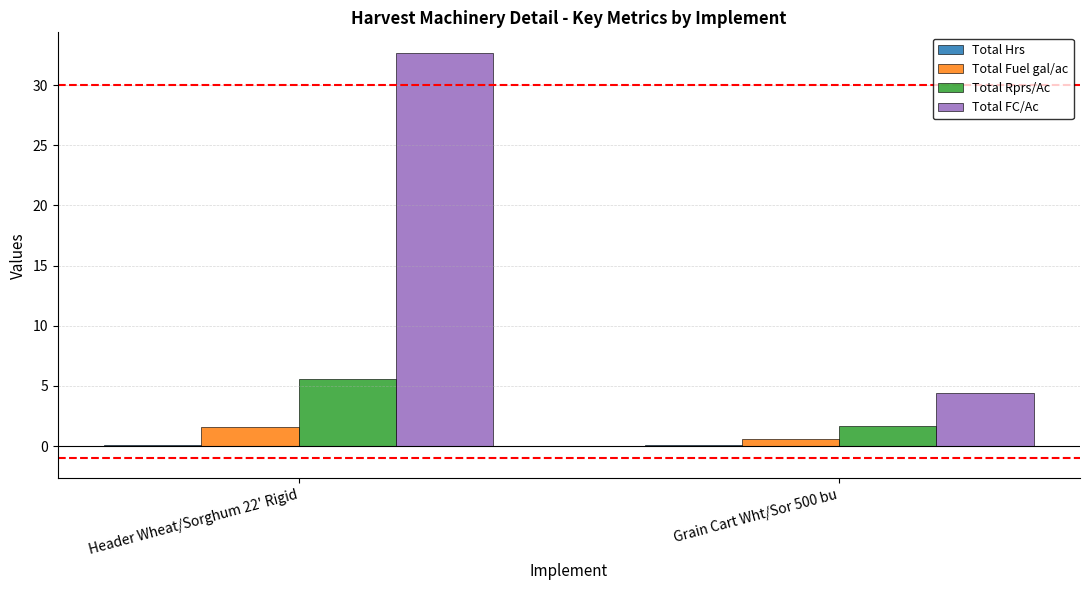

Which series has the largest total across all categories?

Total FC/Ac